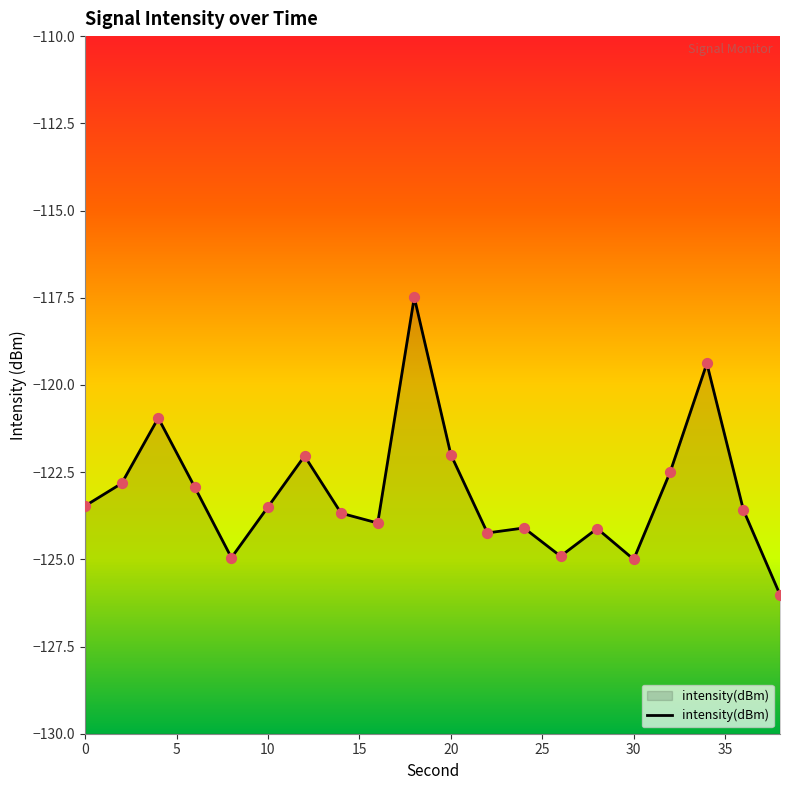

What is the change in value from 14 to 26?

-1.2